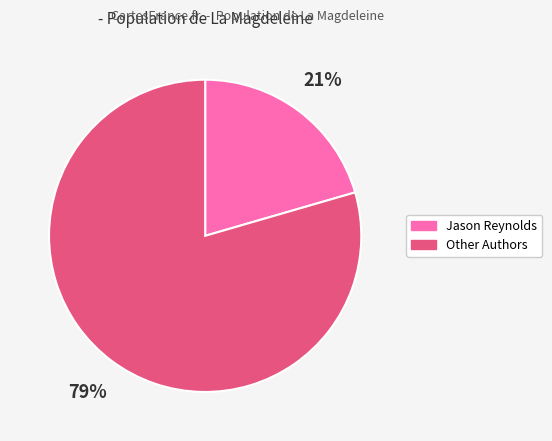

Is there a majority slice in this chart?

Yes